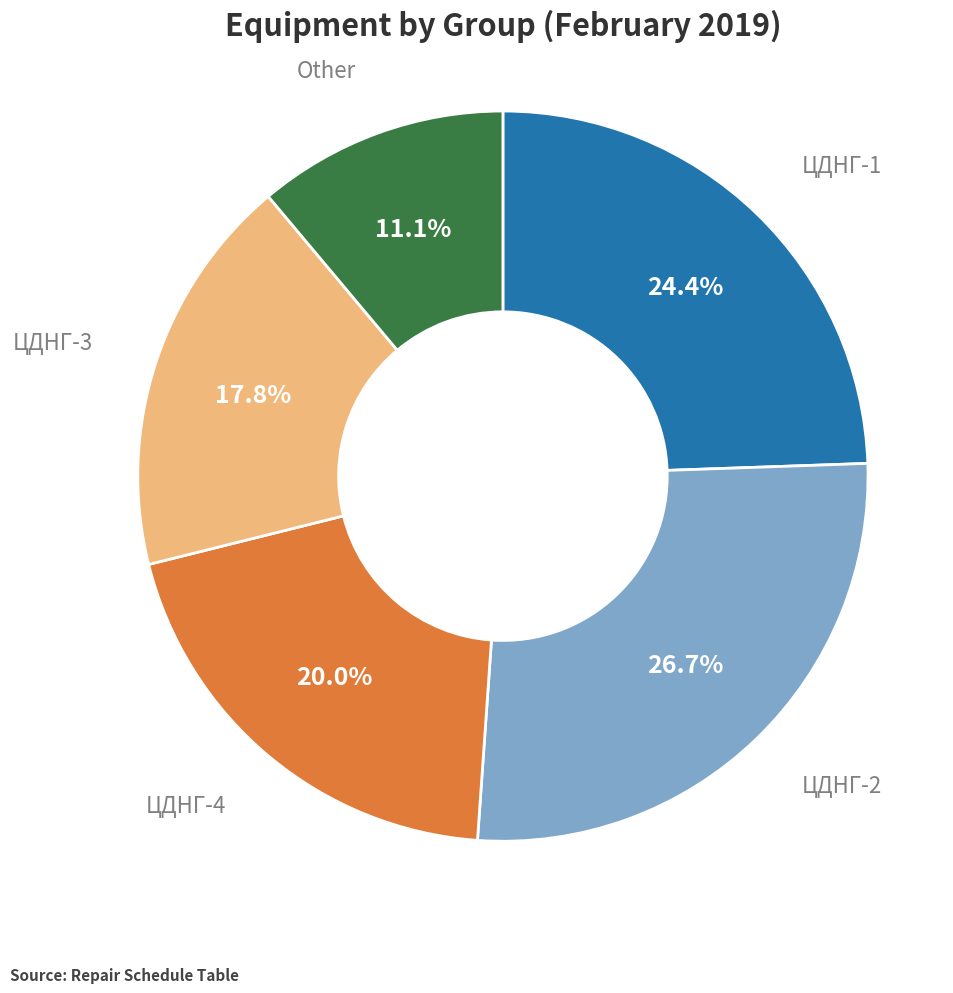

Is there a majority slice in this chart?

No